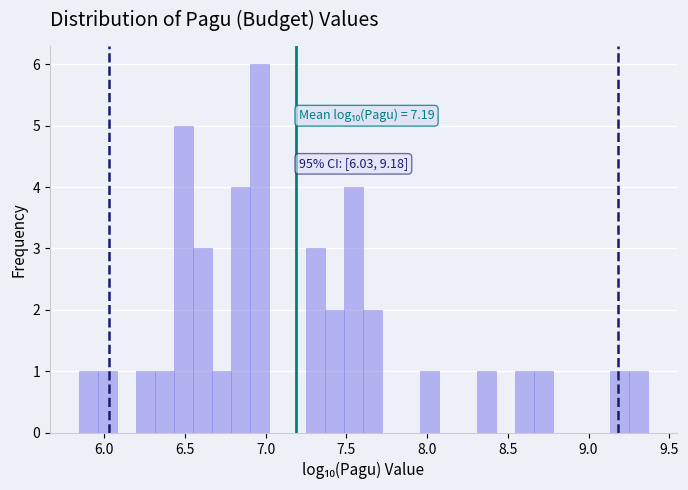

Read against the x-axis, roughly where is the centre of the tallest bar?

6.95